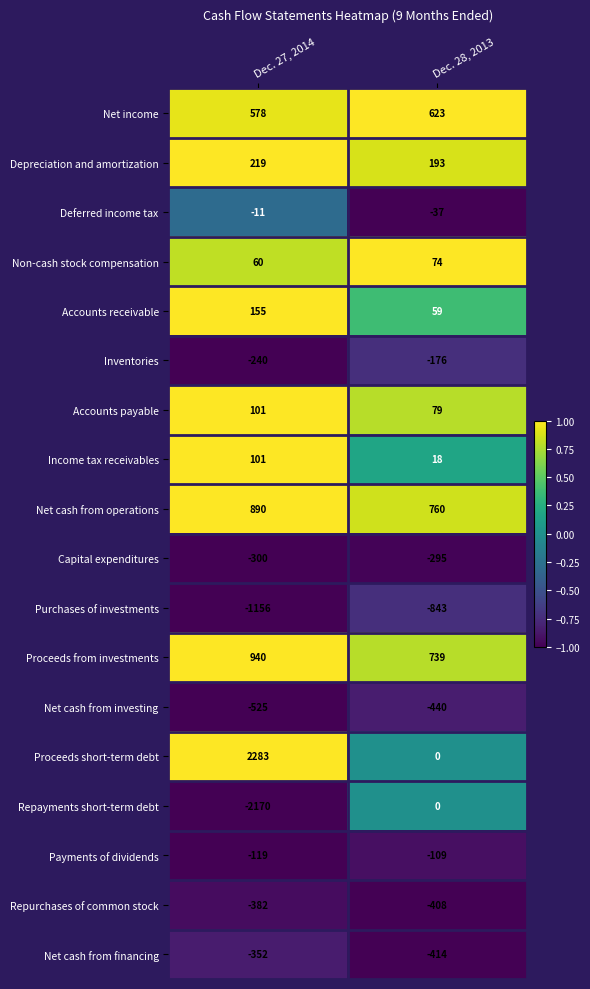

Which series has the largest total across all categories?

Proceeds short-term debt